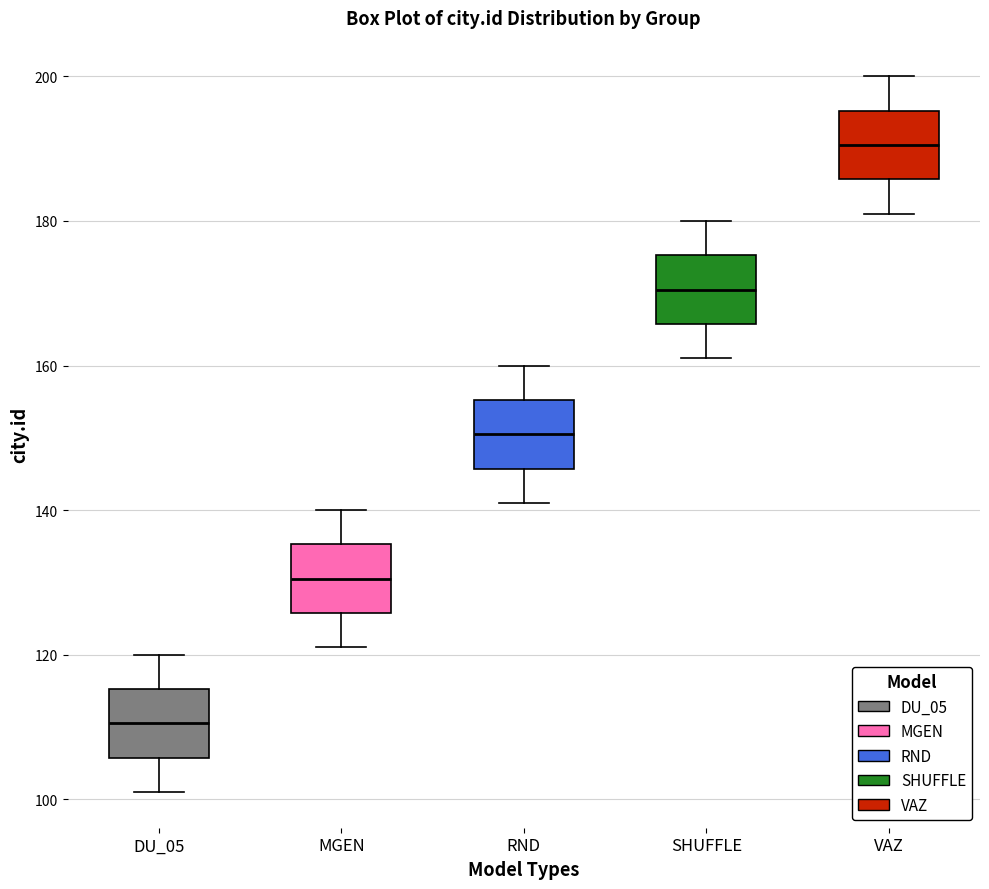

Which box's median line is the highest?

VAZ